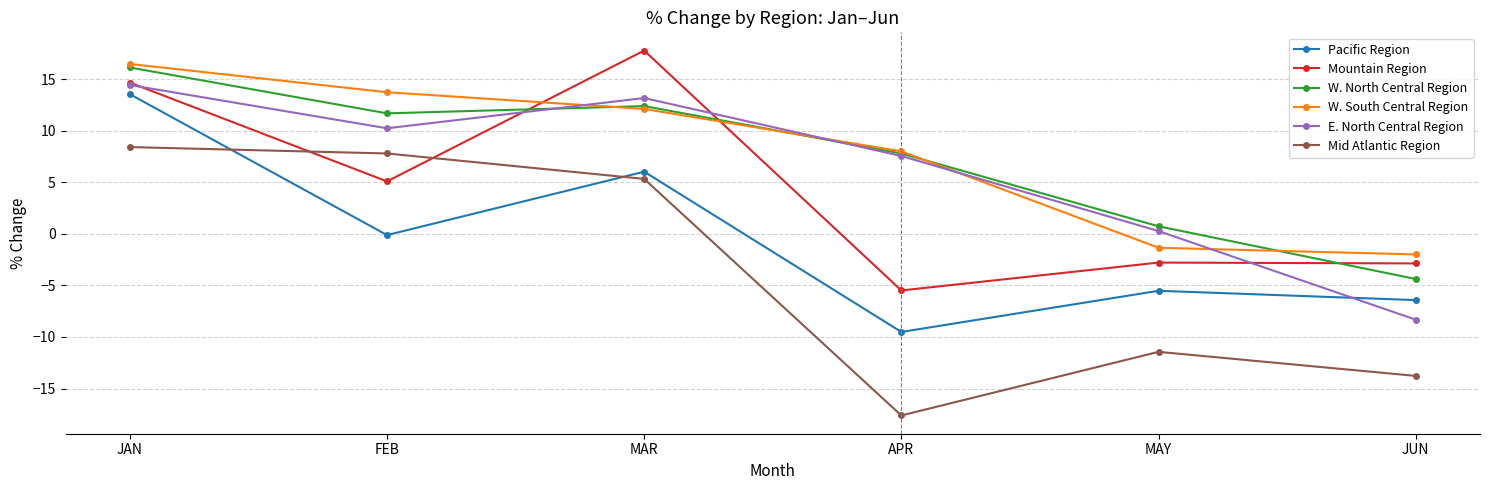

Is this an area chart (filled region under the line)?

No